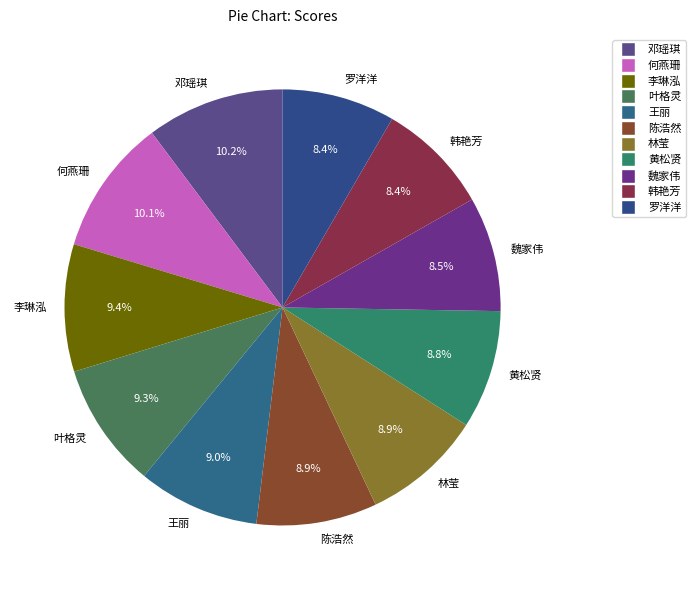

The 魏家伟 slice represents 2% of the pie. True or false?

False